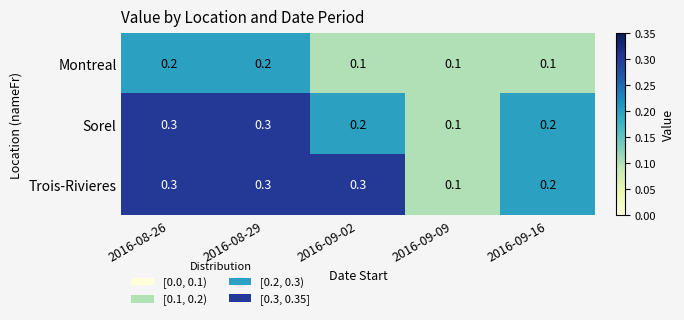

Is it true that Trois-Rivieres equals 0.1 at 2016-09-02?

False